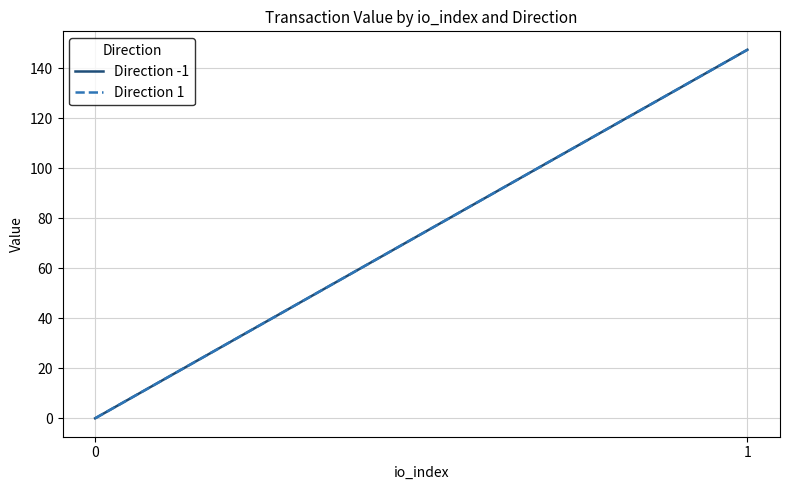

What is the sum of the Direction 1 values at 0 and 1?

147.3